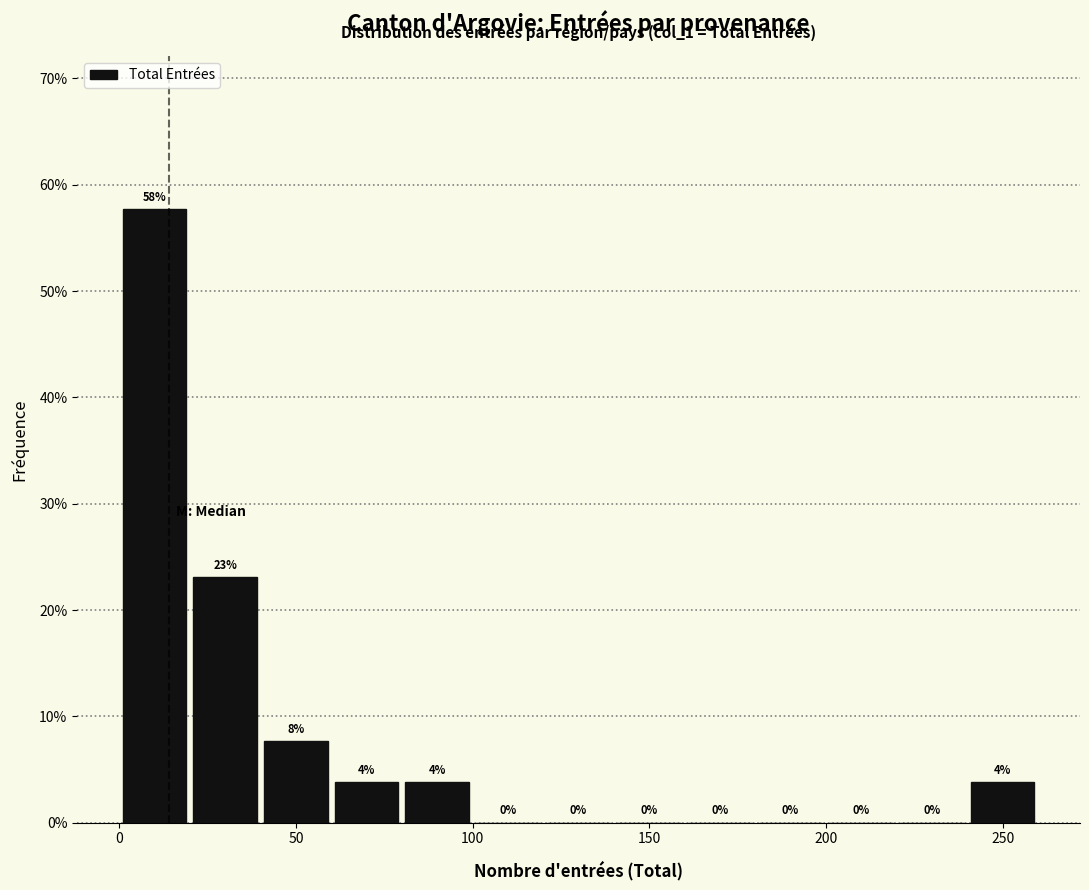

Which range on the x-axis has the tallest bar?

0 to 20